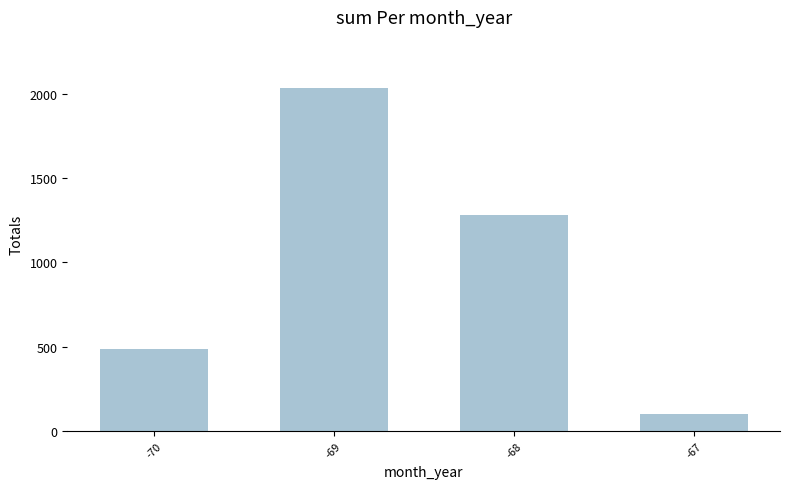

What is the value of the 3rd bar from the left?

1281.6